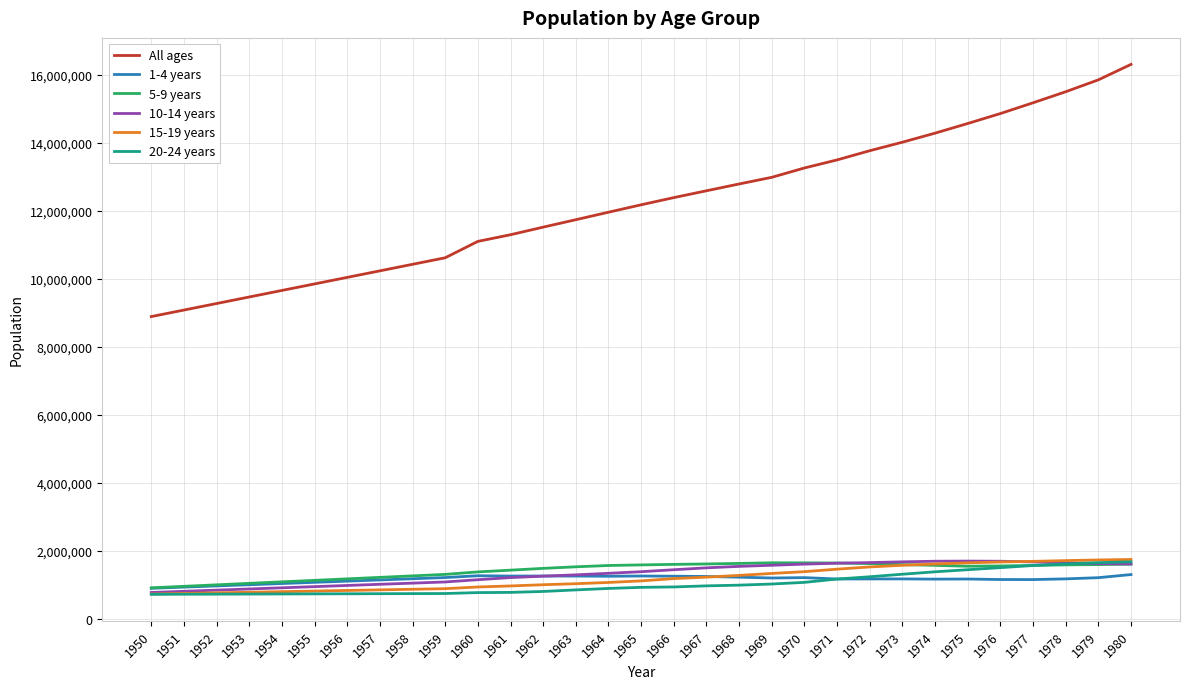

Does the chart display data point markers on the line(s)?

No